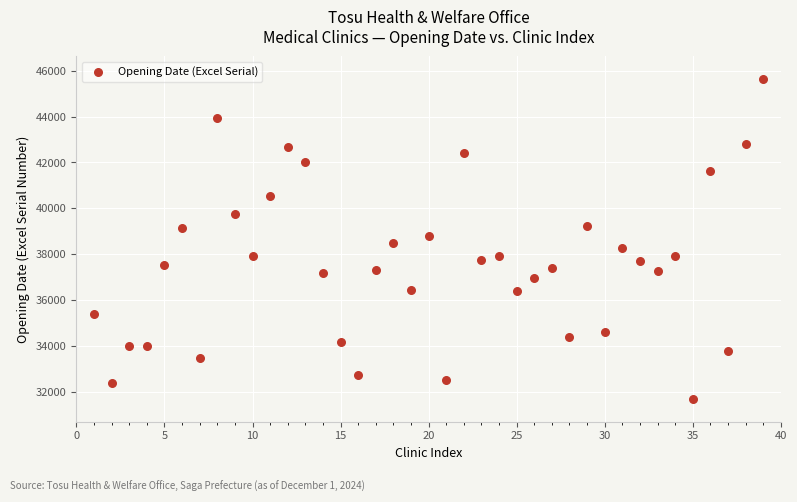

What is the range of X values (max minus min)?

38